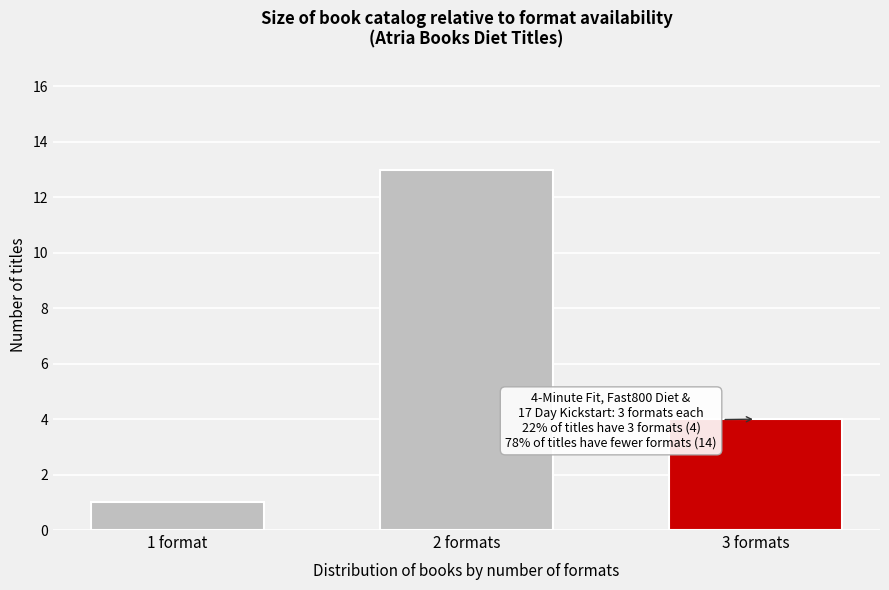

Reading left to right, extract all data points from this chart.

1	13	4